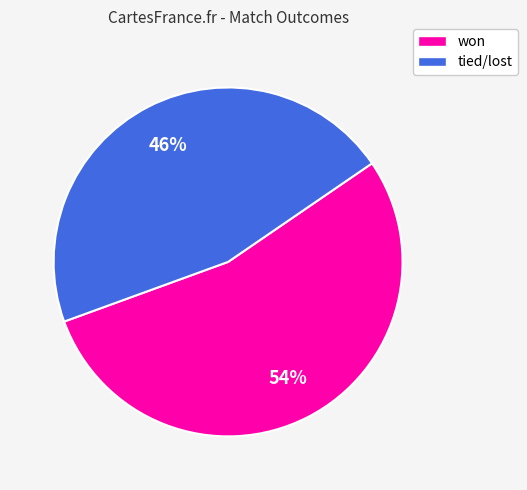

To the nearest percent, what portion does won represent?

54%